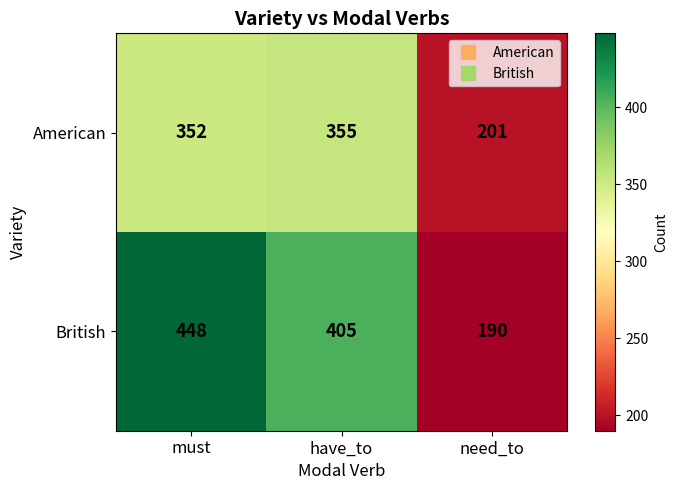

Read the British value at need_to.

190